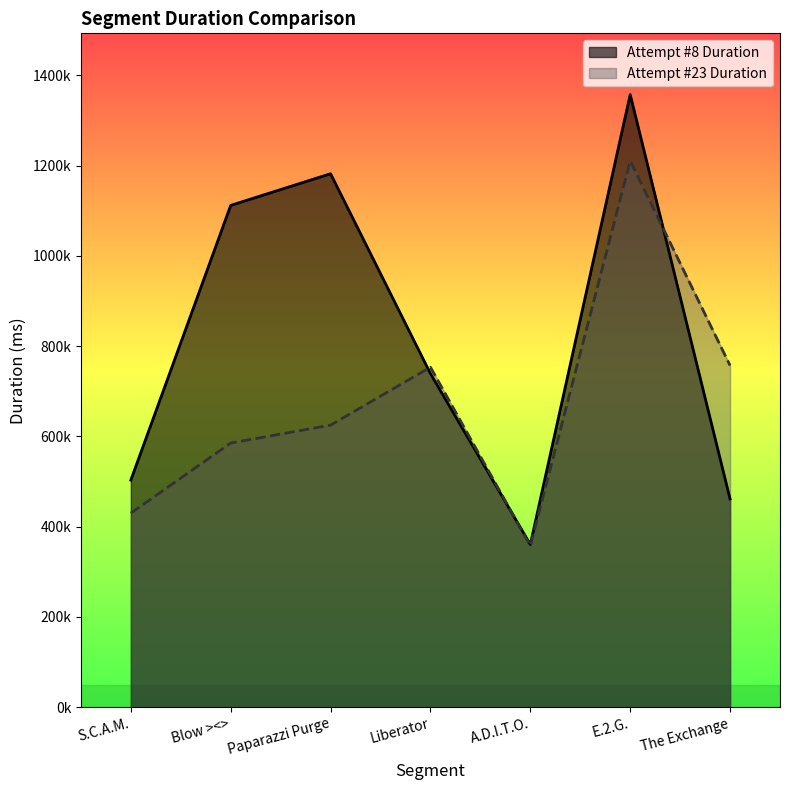

Where is Attempt #23 Duration nearest to the value 784130?

The Exchange